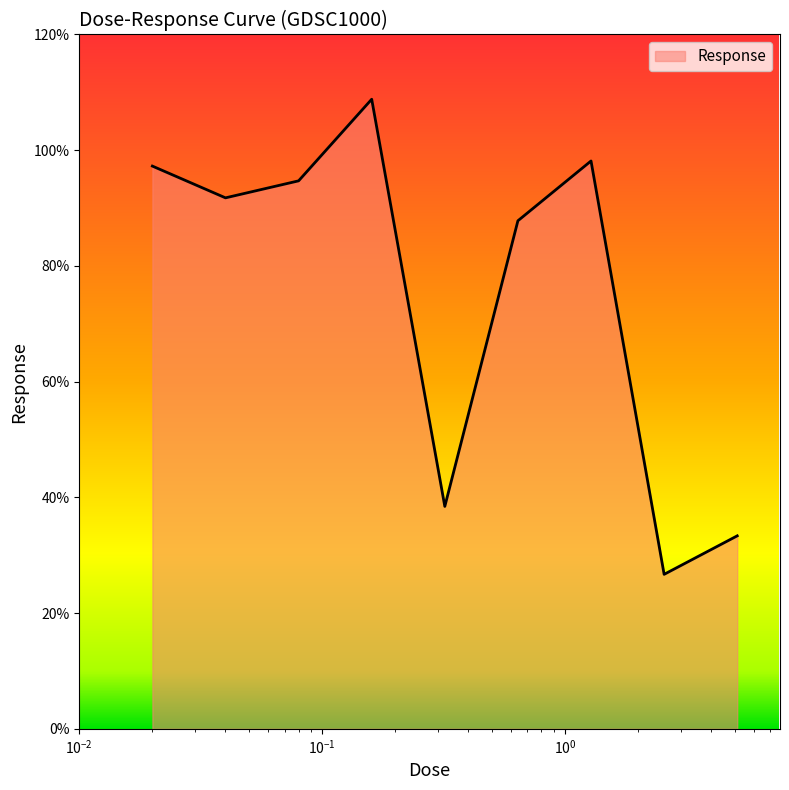

What is the minimum value shown in the chart?

26.7